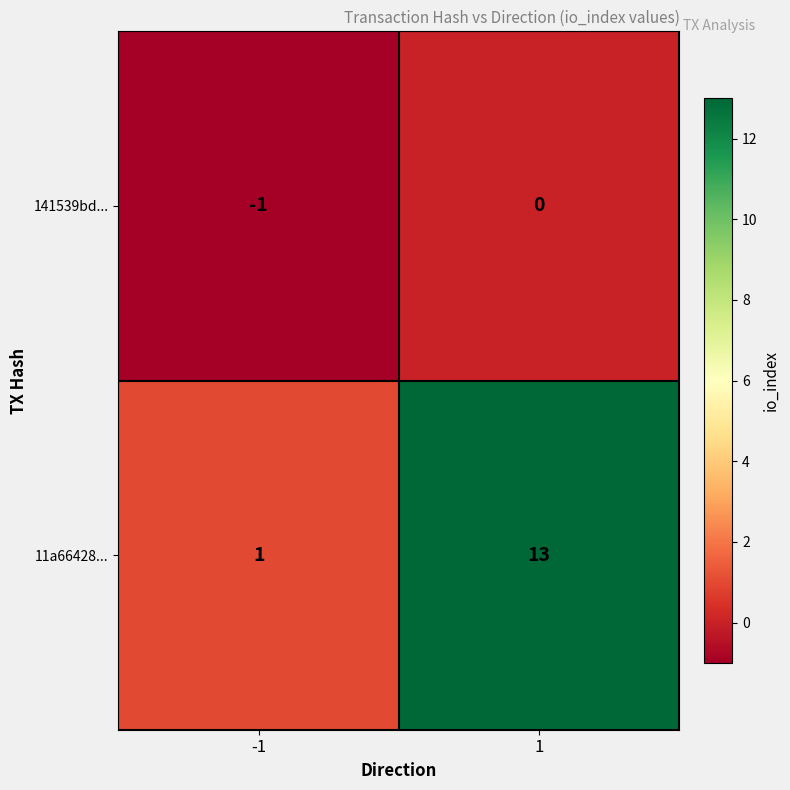

Which series has the largest total across all categories?

11a66428...